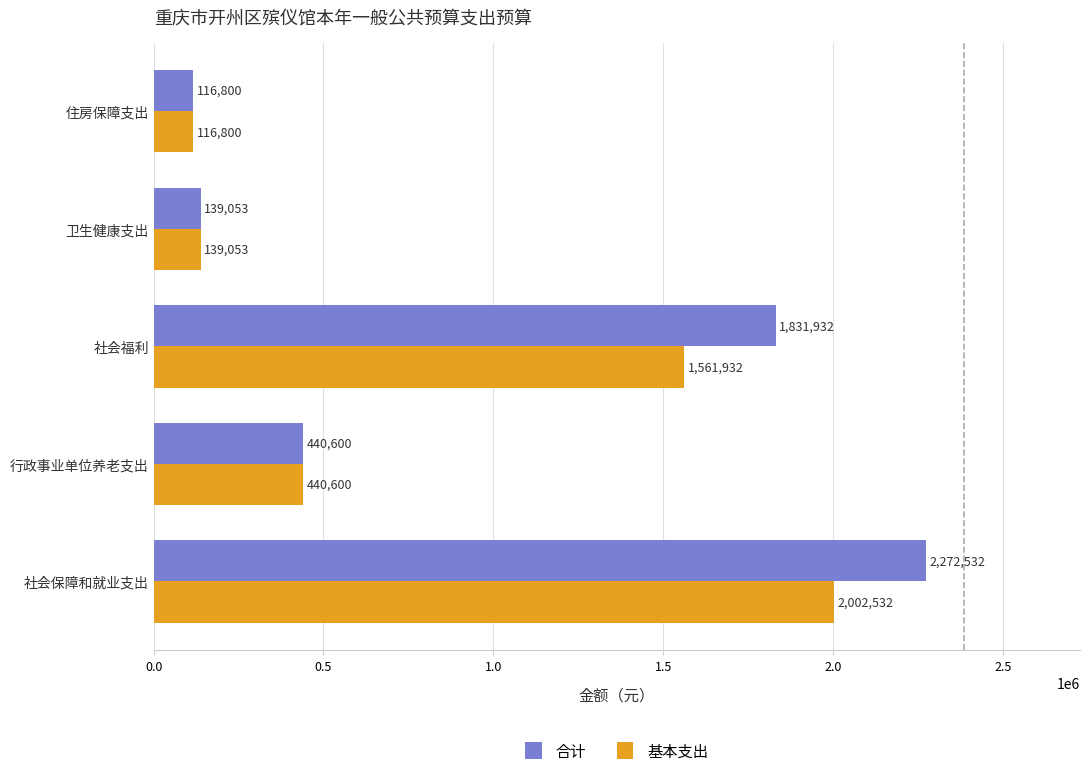

The 合计 series shows 2272531.7 at 社会保障和就业支出. True or false?

True